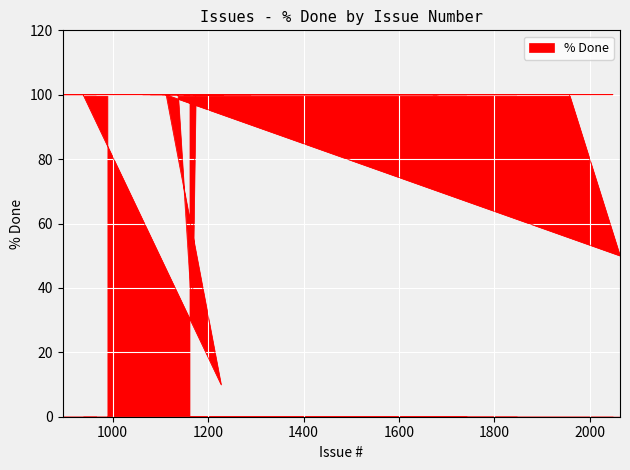

Count the number of data series in this chart.

1